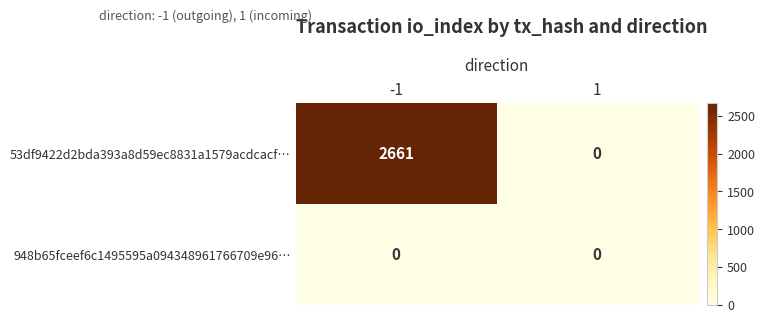

At which category is the sum across all series the highest?

-1